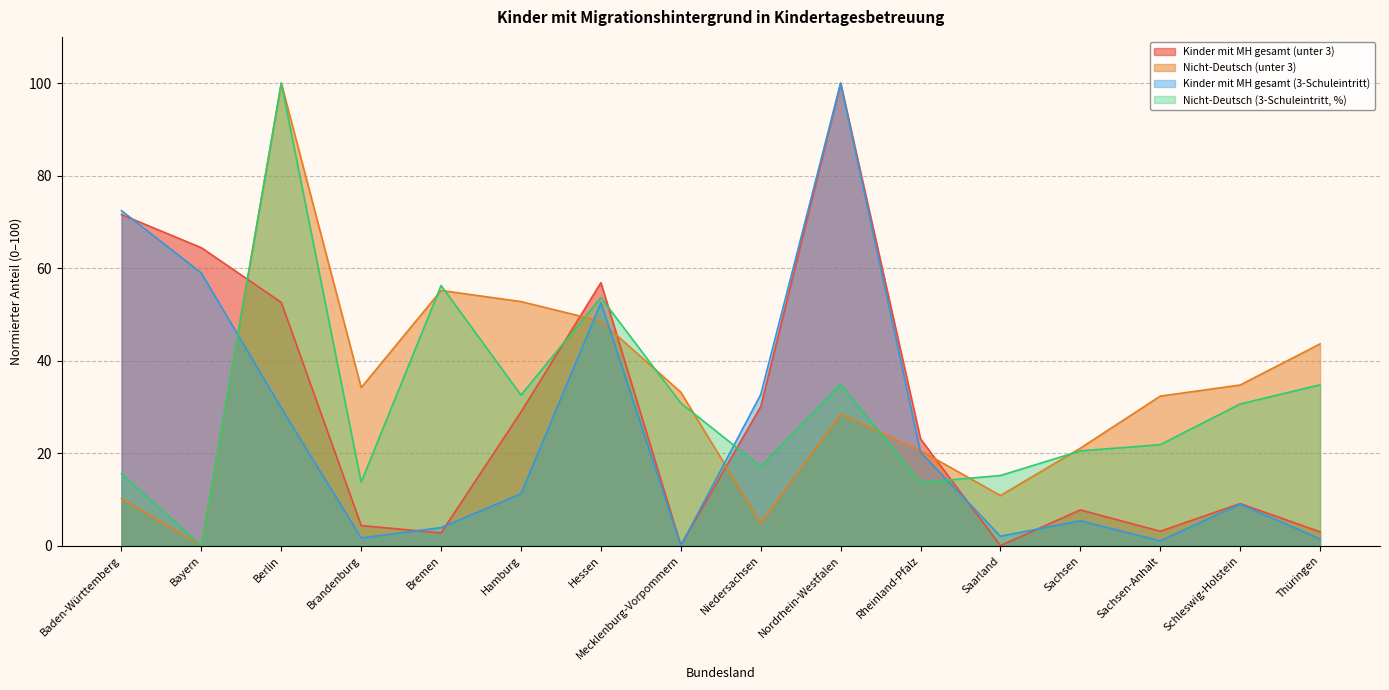

Which series has the largest range (max minus min)?

Kinder mit MH gesamt (unter 3)